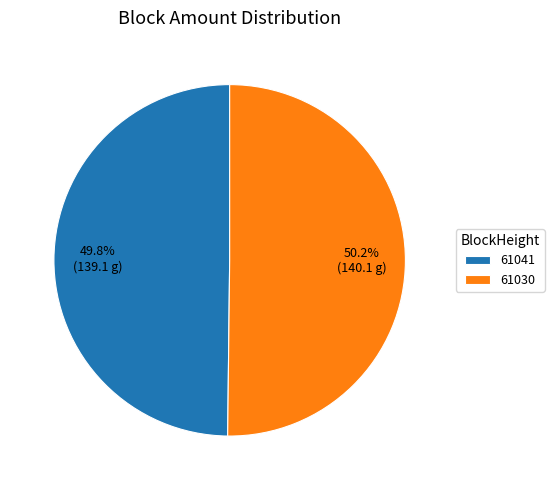

Is there any slice that represents more than half of the pie?

Yes